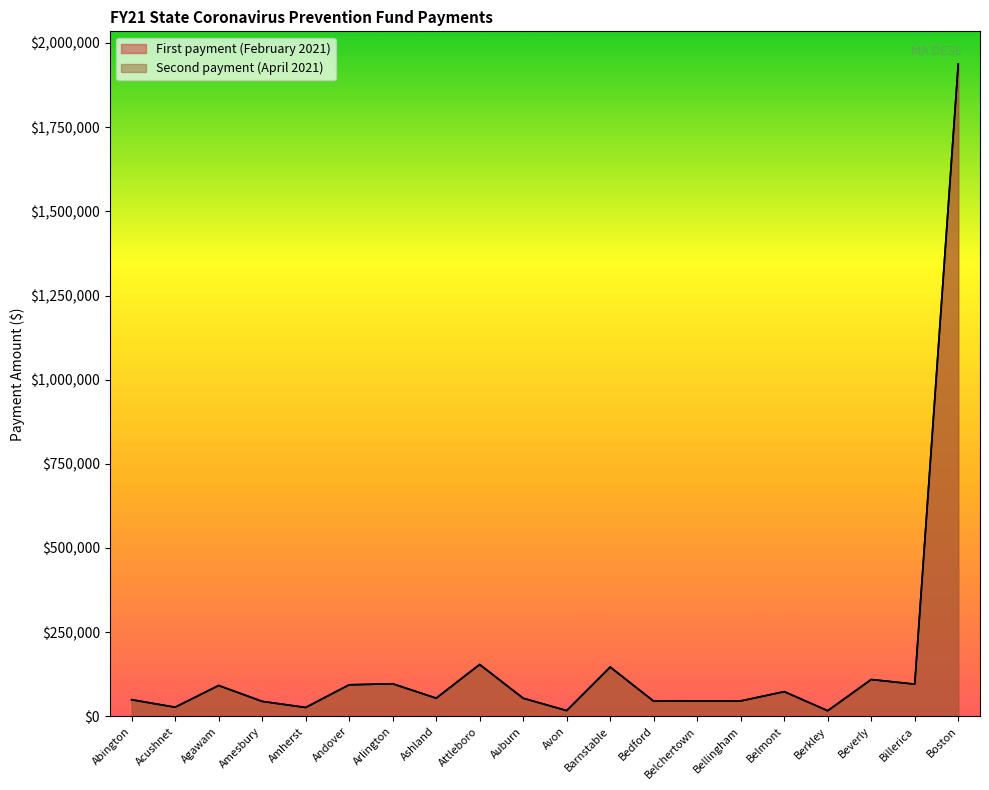

Where does the First payment (February 2021) series first go above 54050?

Agawam